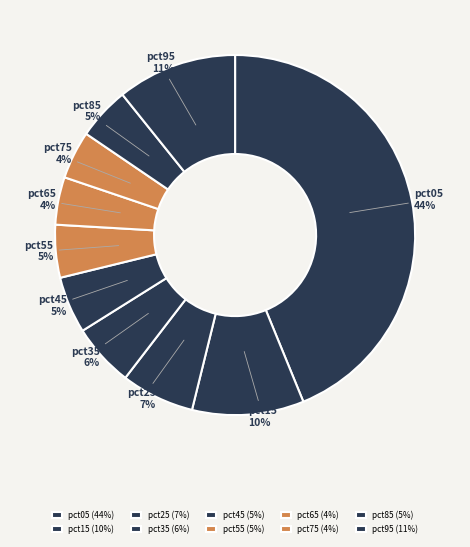

Is the sum of pct55 and pct65 greater than half?

No